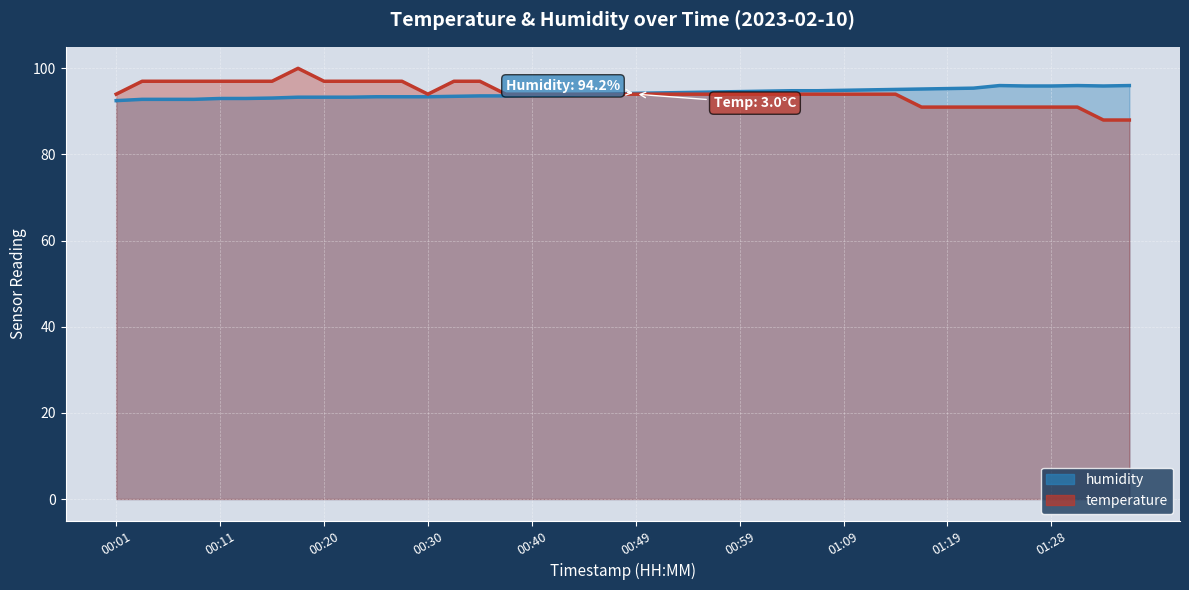

The value of humidity at 00:18 is 22.9. True or false?

False